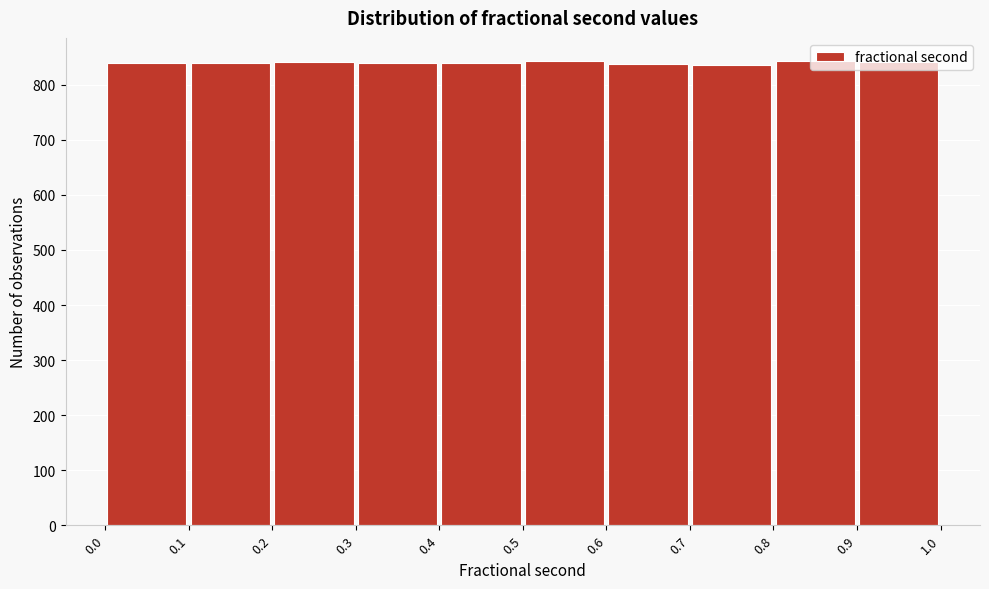

How tall is the bar that spans 0.6 to 0.7 on the x-axis? The values are not printed on the chart, so give them approximately, as read against the axis.

840